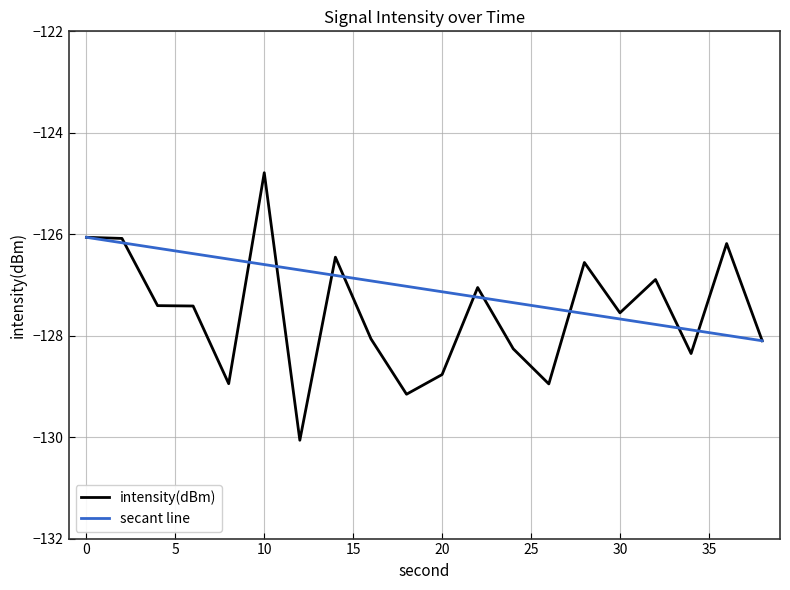

At which category does the data reach its first local valley?

8